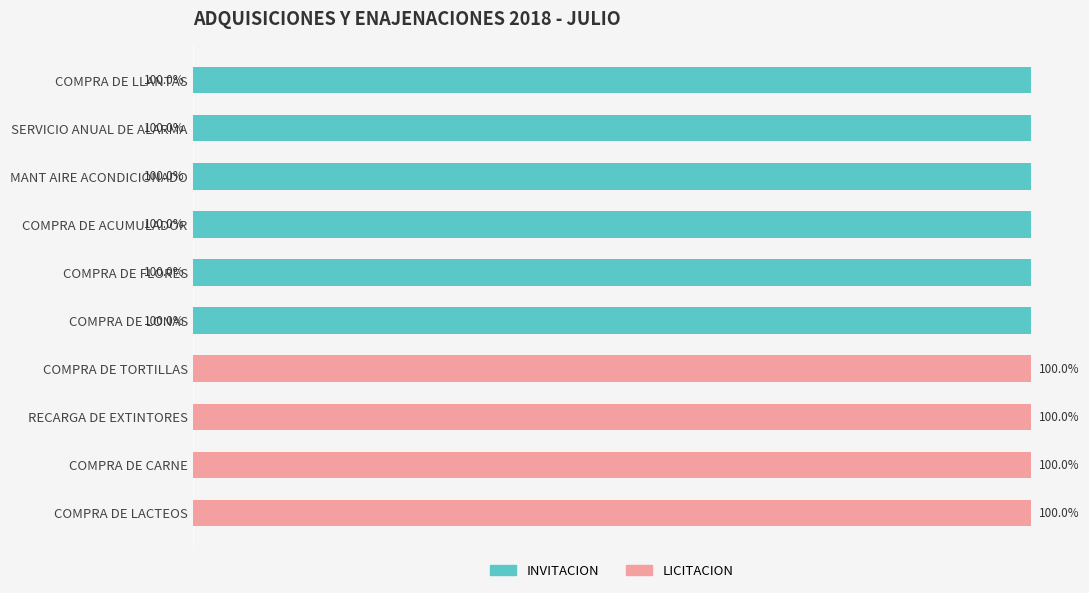

How many LICITACION values are between 0 and 100?

10